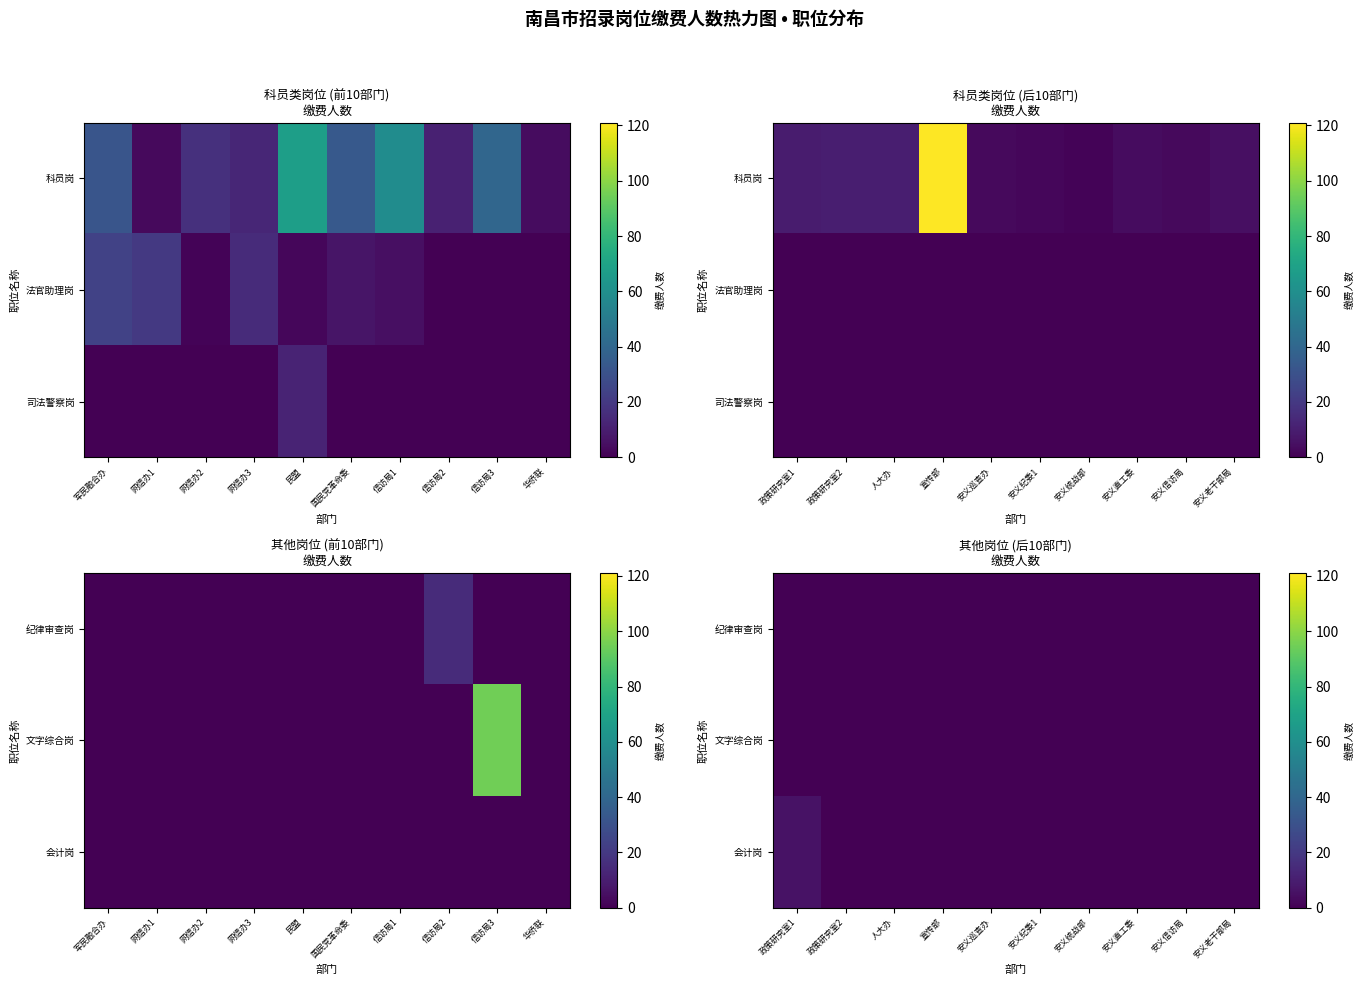

At which category does the chart reach its minimum across all series?

政策研究室1